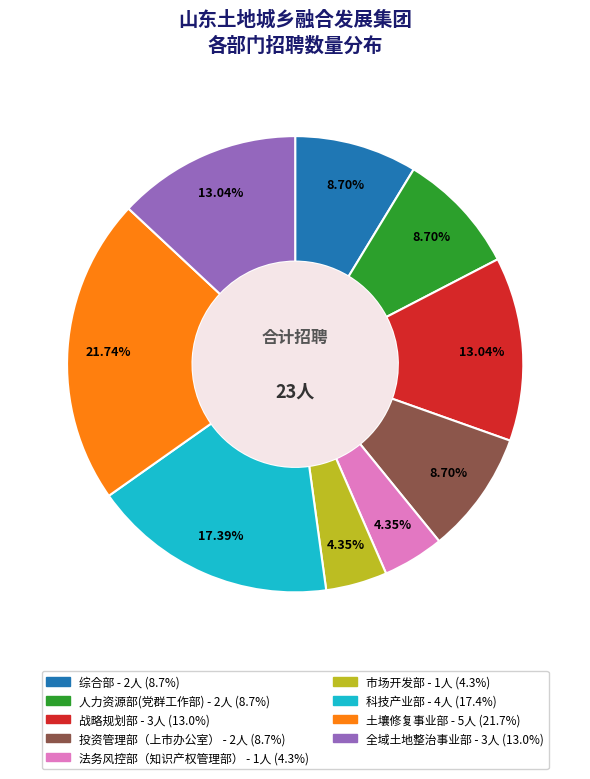

To the nearest percent, what is the combined percentage of 投资管理部（上市办公室） and 法务风控部（知识产权管理部）?

13%